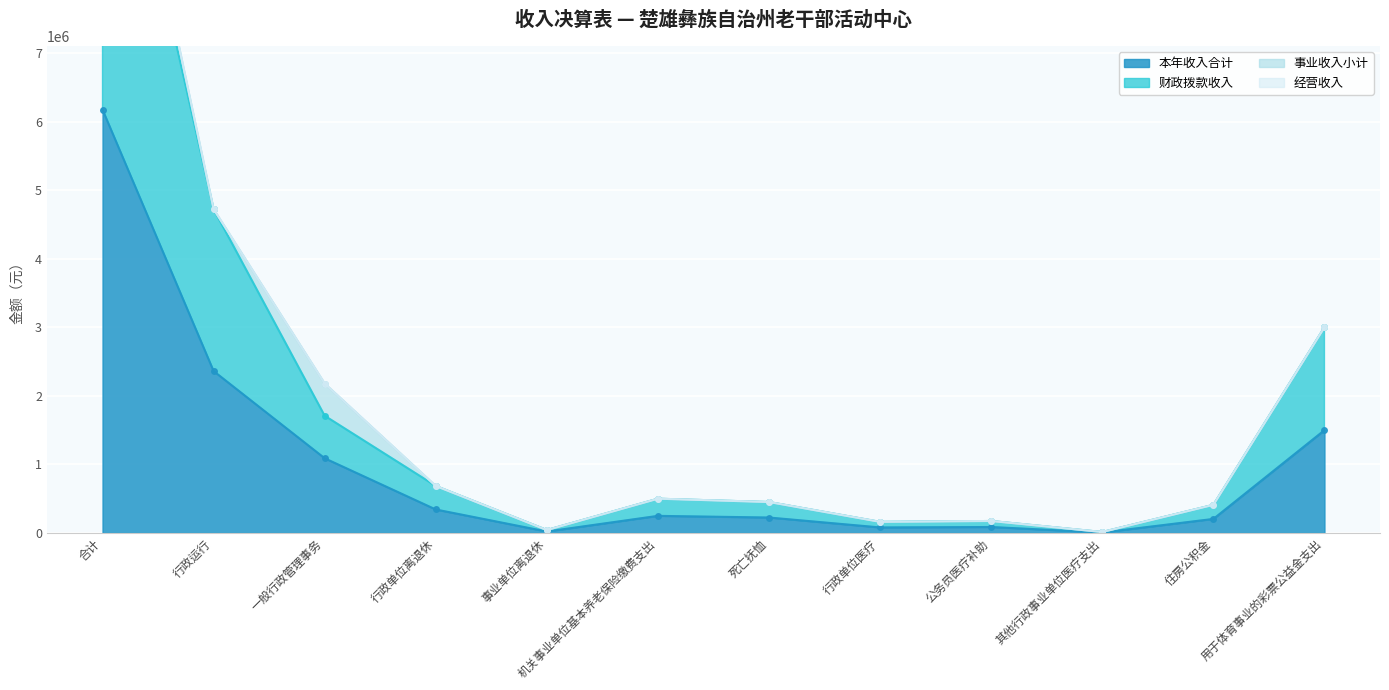

At which category is the sum across all series the highest?

合计